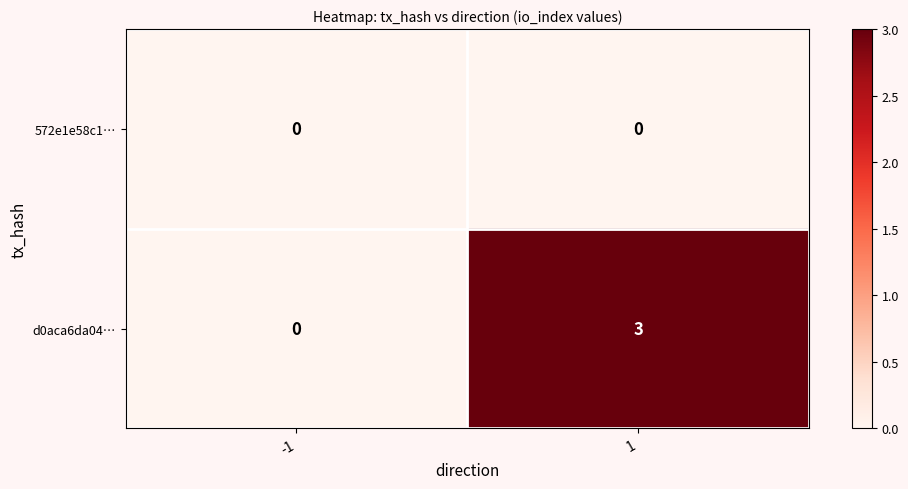

Is the value of d0aca6da04… at 1 greater than the value of 572e1e58c1… at -1?

Yes